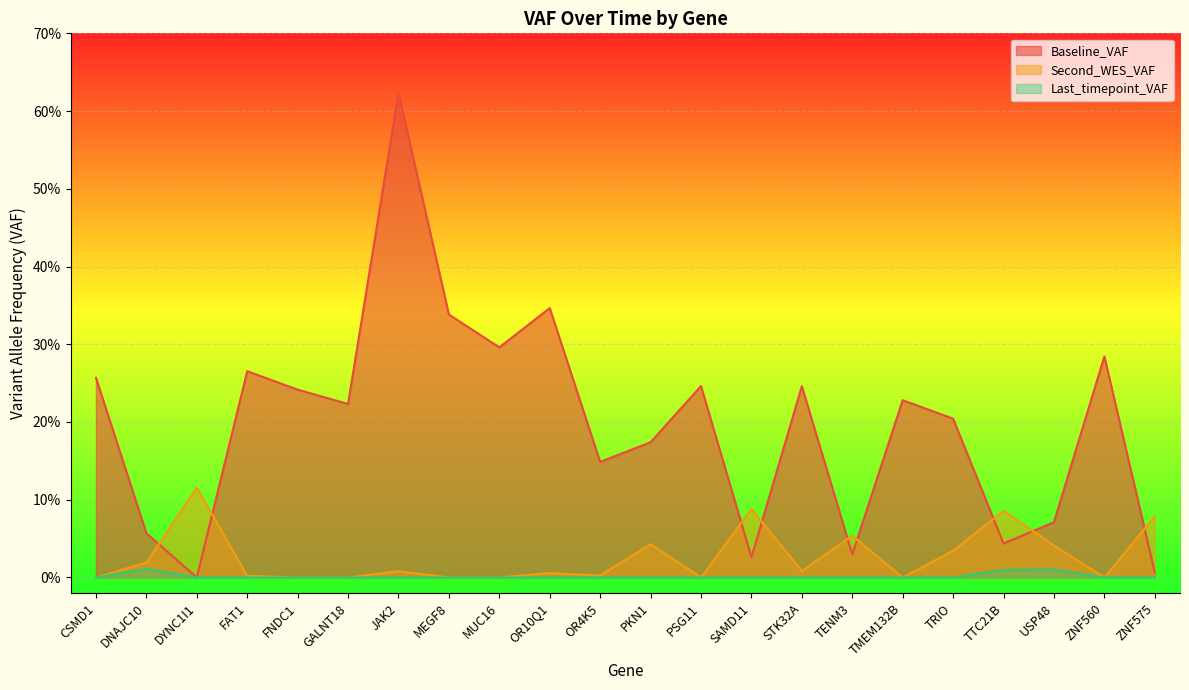

True or false: Baseline_VAF and Second_WES_VAF cross at least once.

True